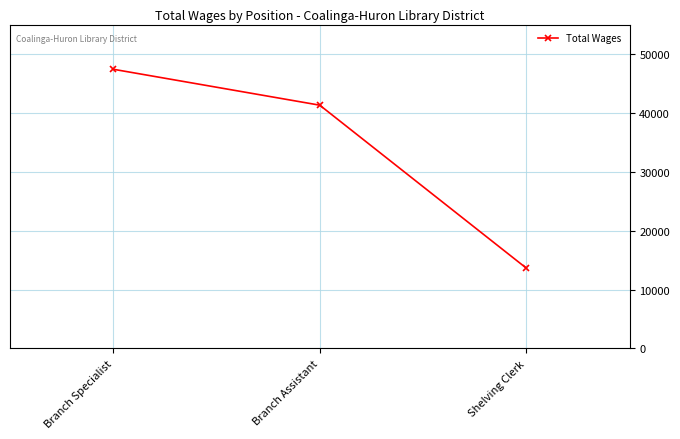

How many values are below 41310?

1